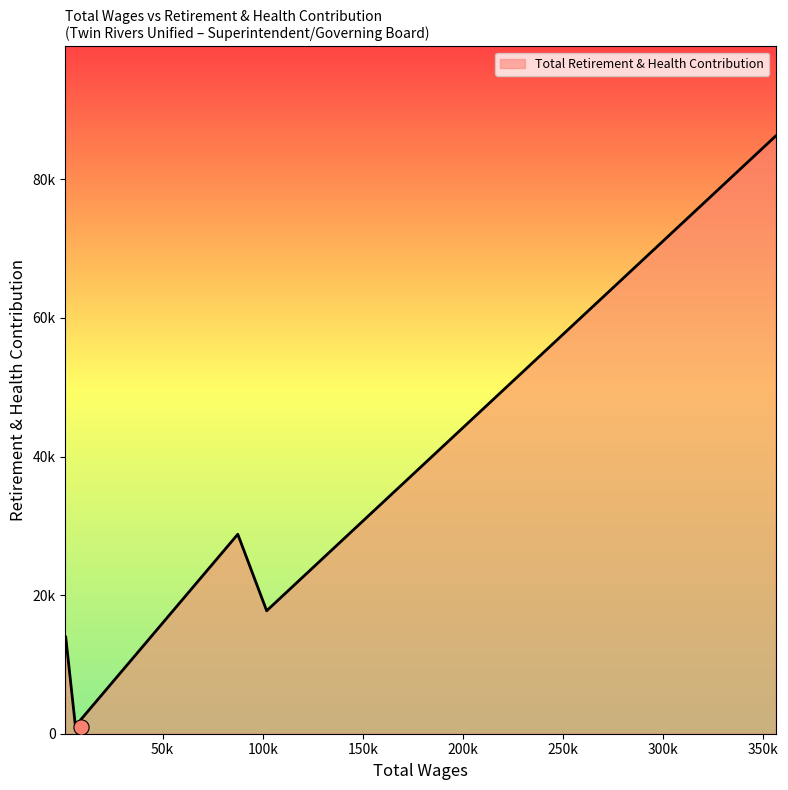

Between 87564.0 and 101989.0, which is larger?

87564.0